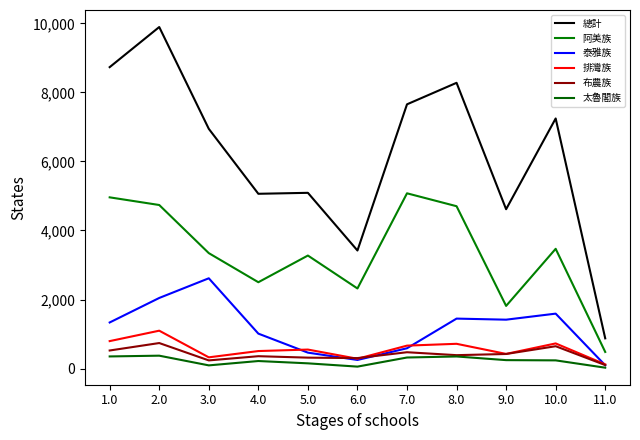

The 總計 series shows 1717 at 5.0. True or false?

False